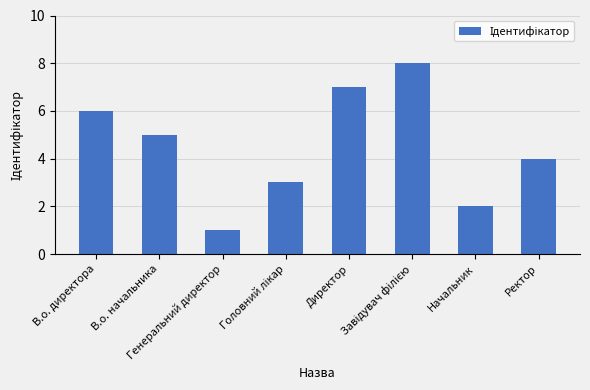

What is the difference between the maximum and minimum values?

7